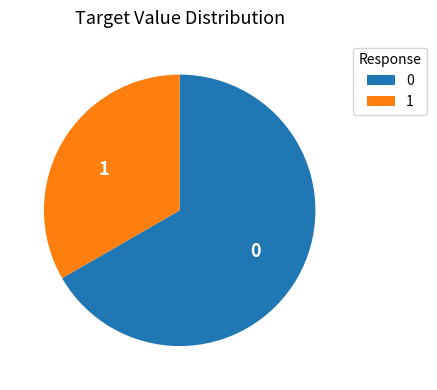

What is the smallest slice in the pie chart?

1